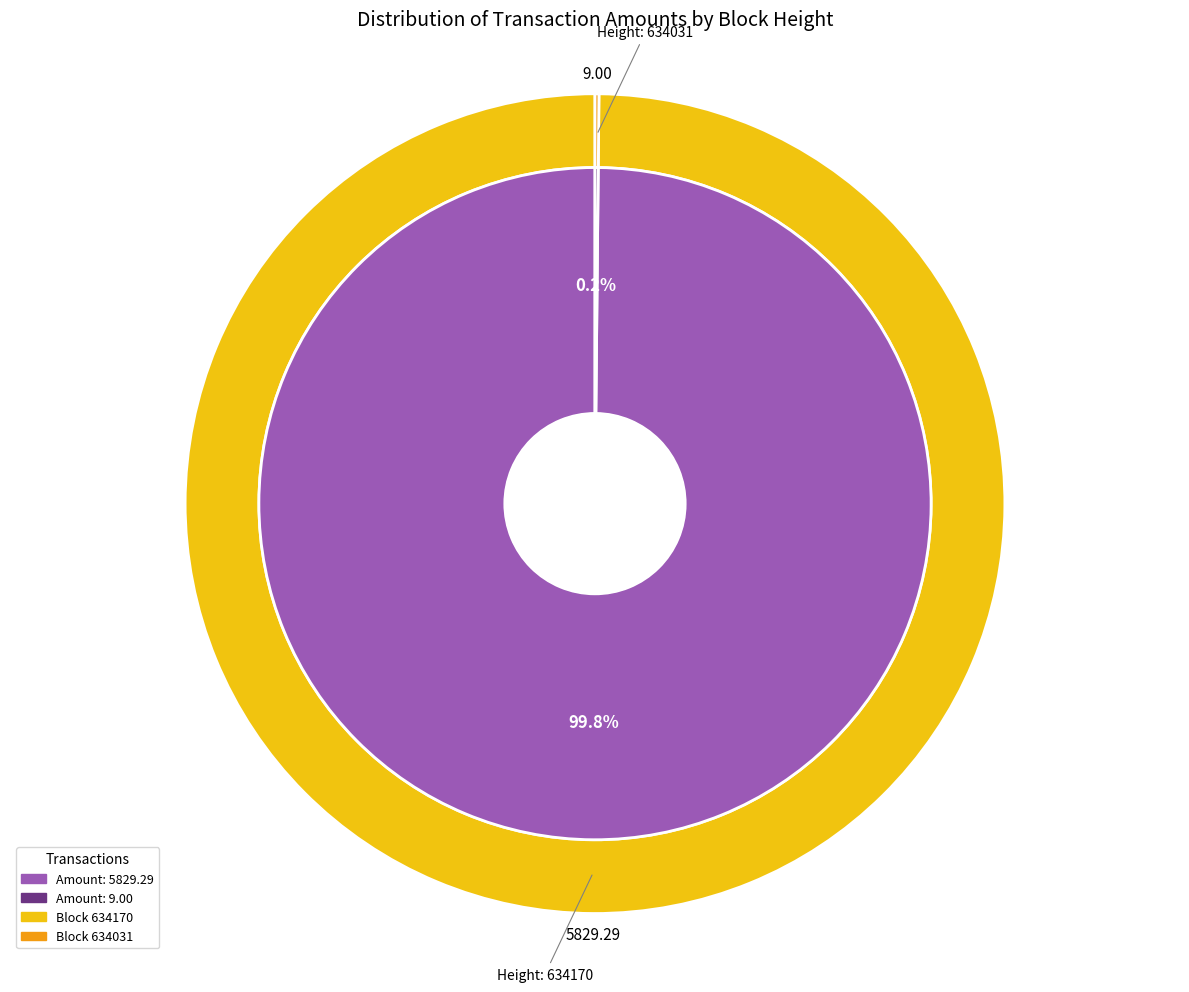

To the nearest percent, what is the average slice percentage?

50%